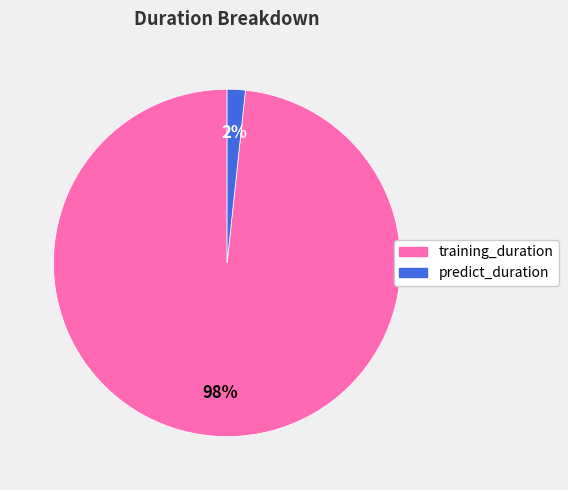

Is there a majority slice in this chart?

Yes